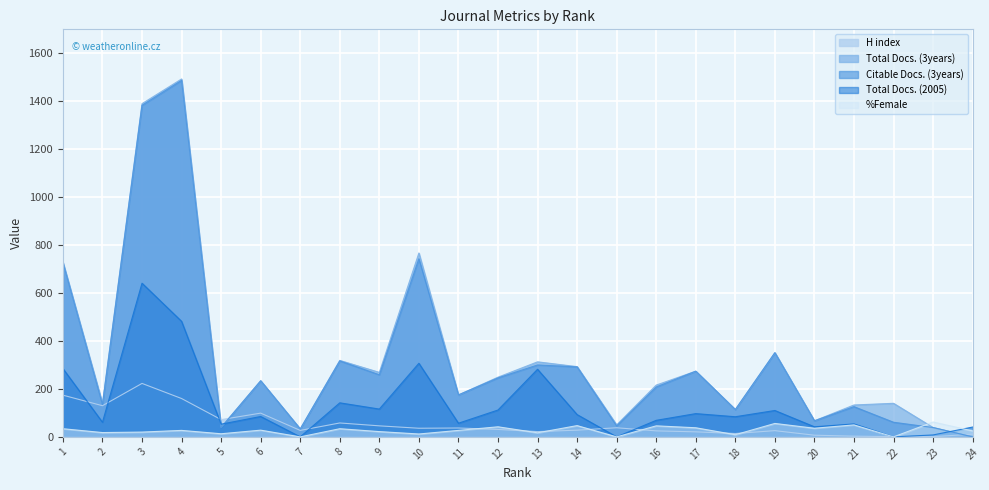

What is the greatest value displayed?

1493